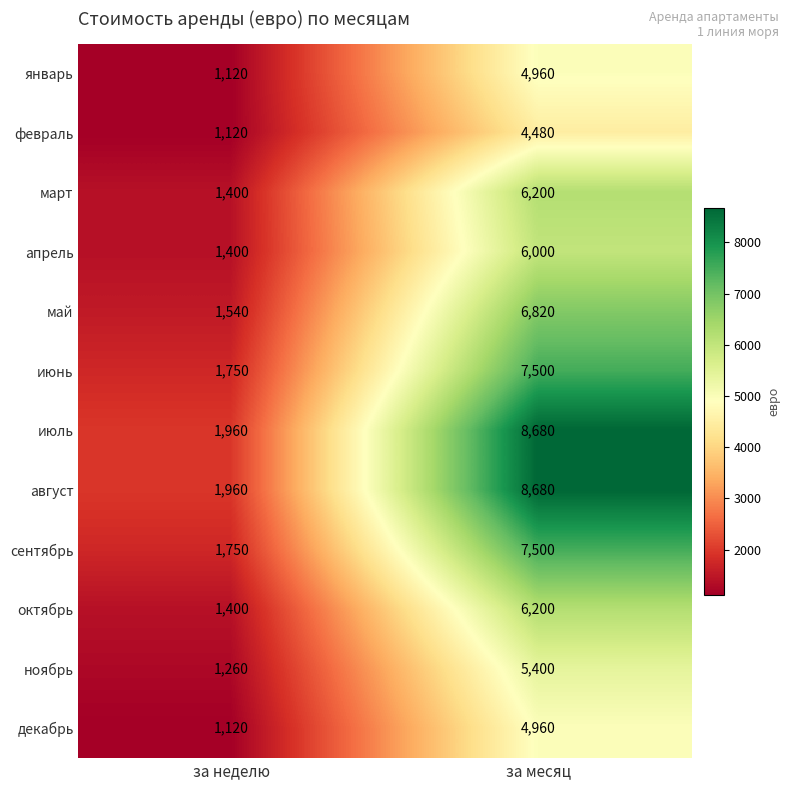

What is the approximate value of октябрь at за месяц?

6200